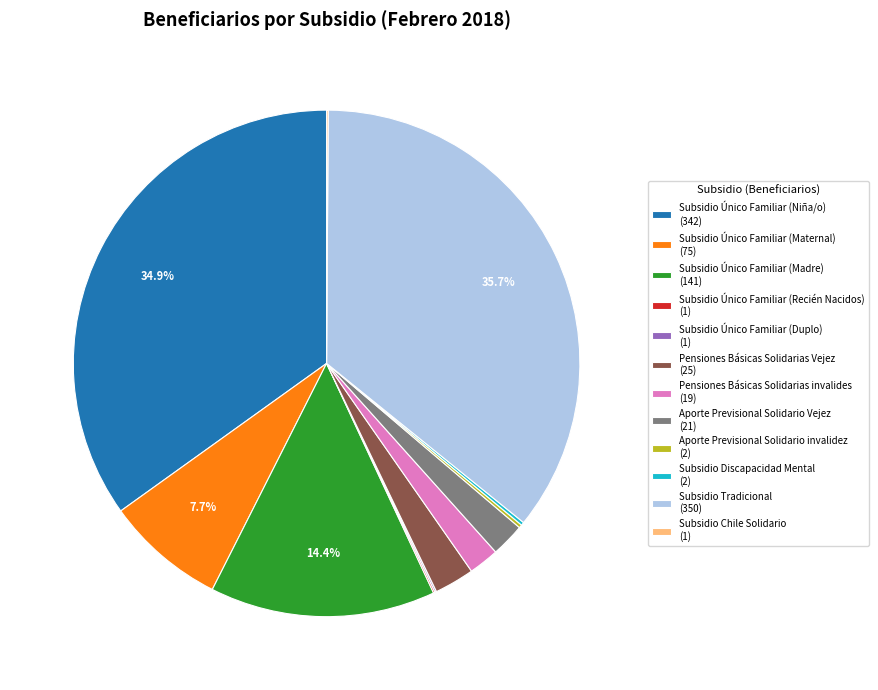

To the nearest percent, what is the difference between the largest and smallest slice percentages?

36%